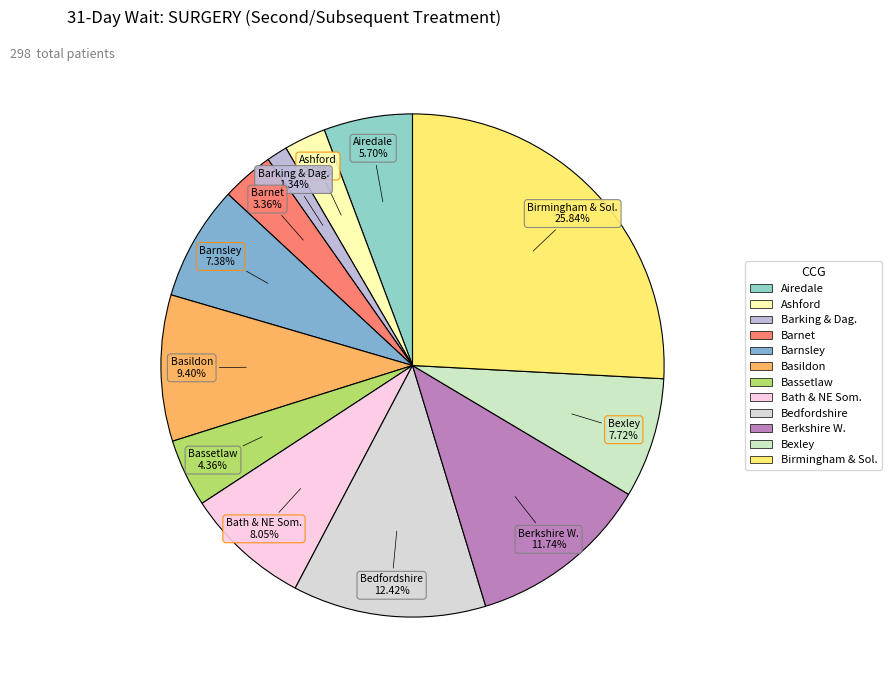

Count the number of slices in the pie.

12